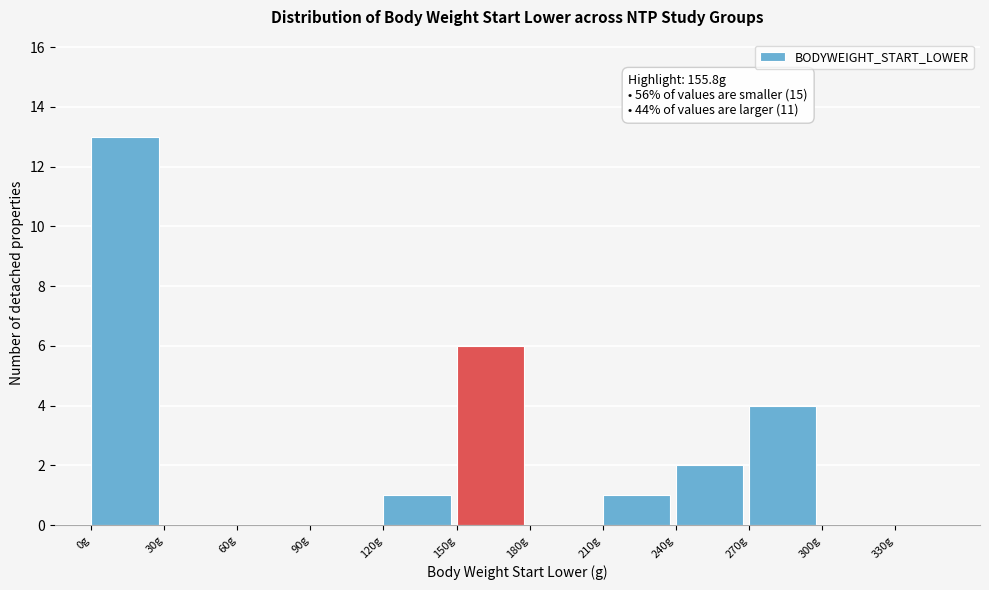

Reading left to right, extract all data points from this chart.

0g=13	30g=0	60g=0	90g=0	120g=1	150g=6	180g=0	210g=1	240g=2	270g=4	300g=0	330g=0